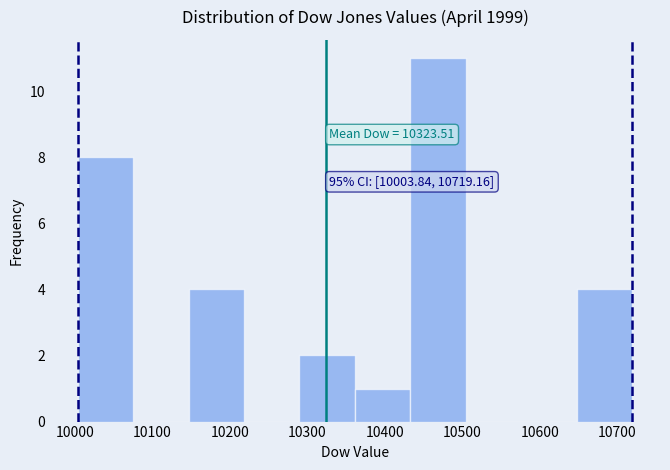

Over which range of the x-axis is the bar tallest?

10430 to 10500